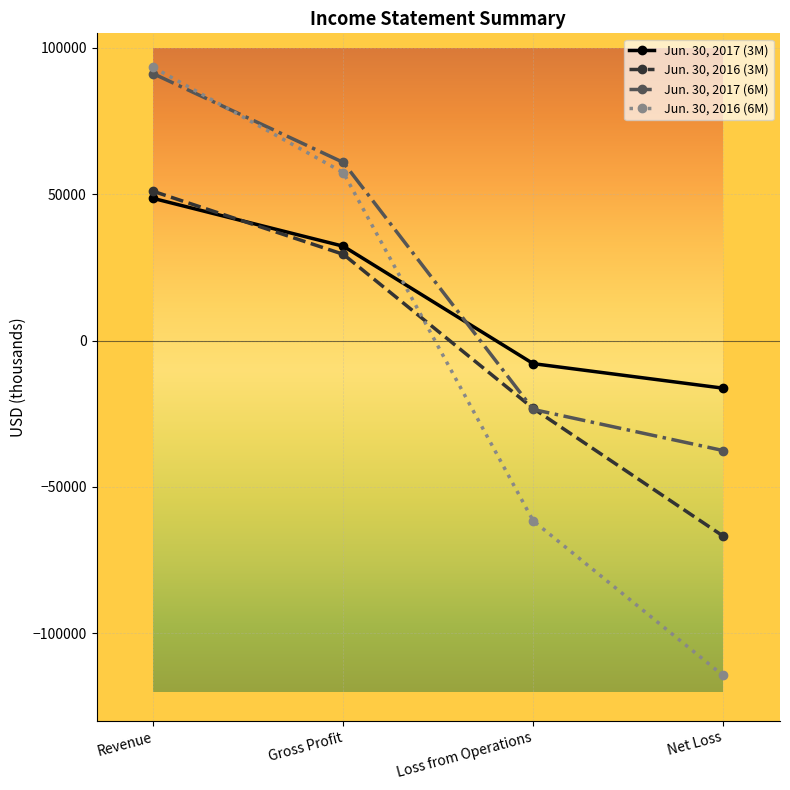

At how many categories does at least one series exceed 1985?

2